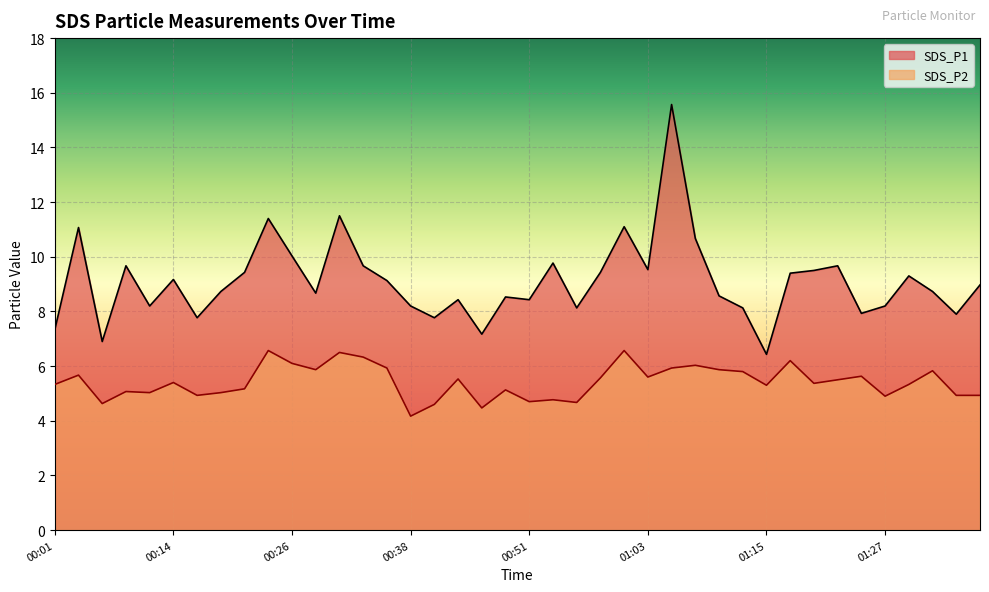

What are all the series names shown in the legend?

SDS_P1, SDS_P2